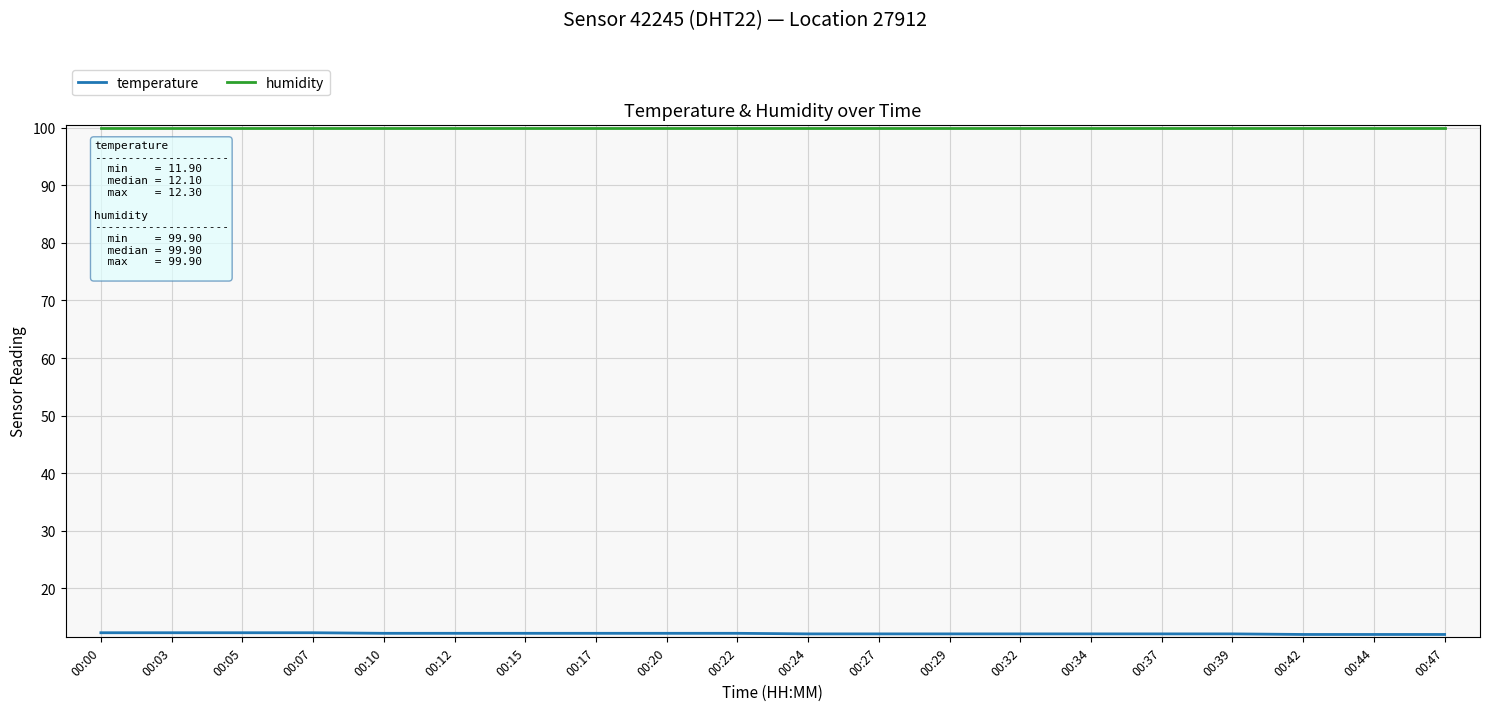

The value of humidity at 00:47 is 99.9. True or false?

True